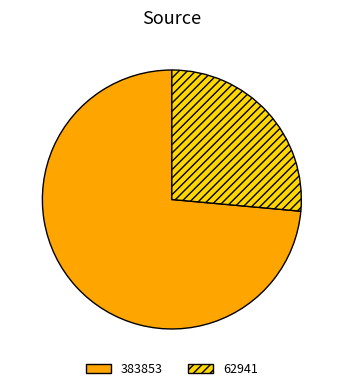

What is the largest slice in the pie chart?

383853